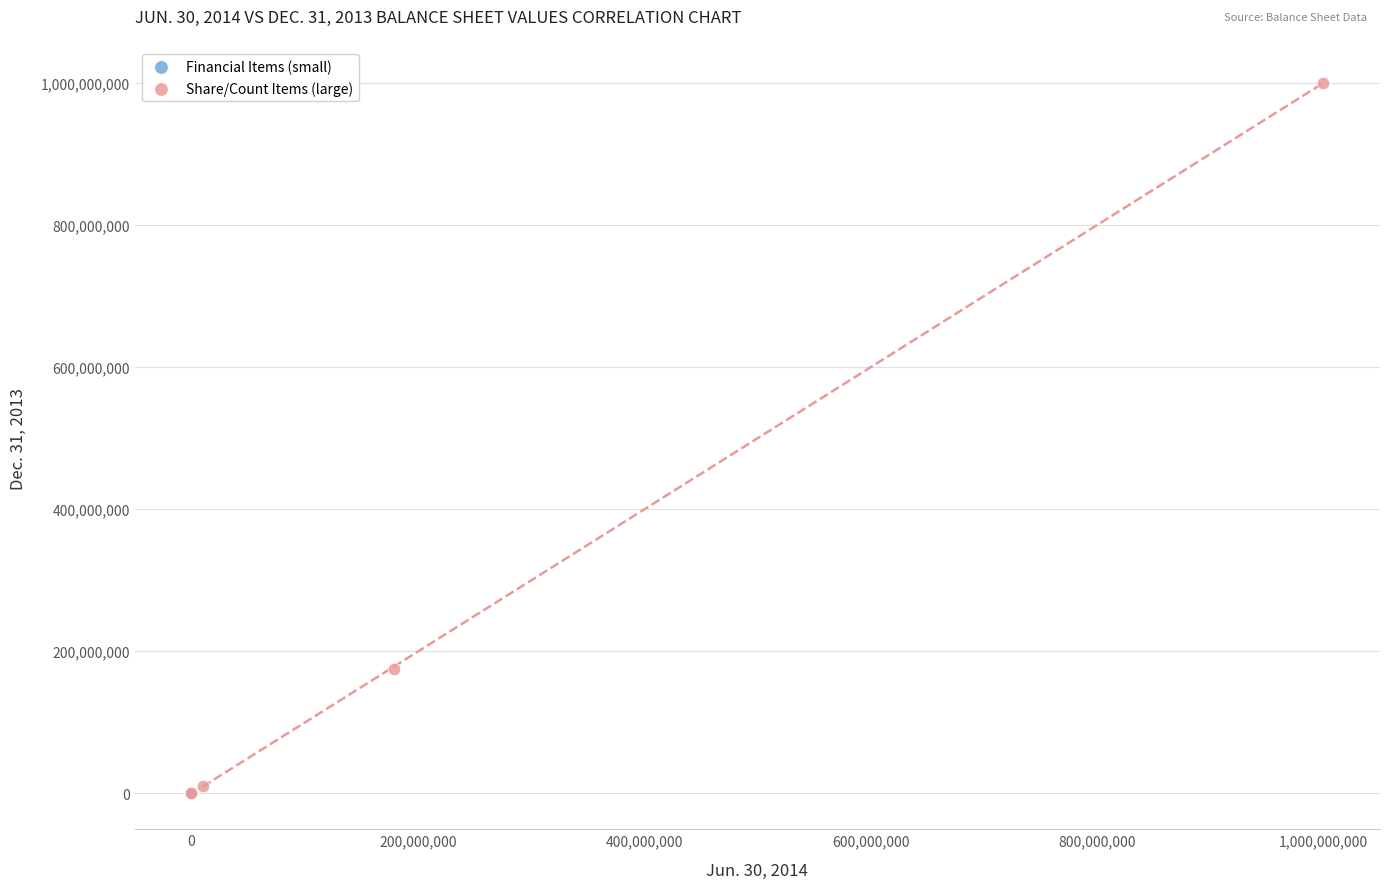

Which series has the widest spread of Y values?

Share/Count Items (large)